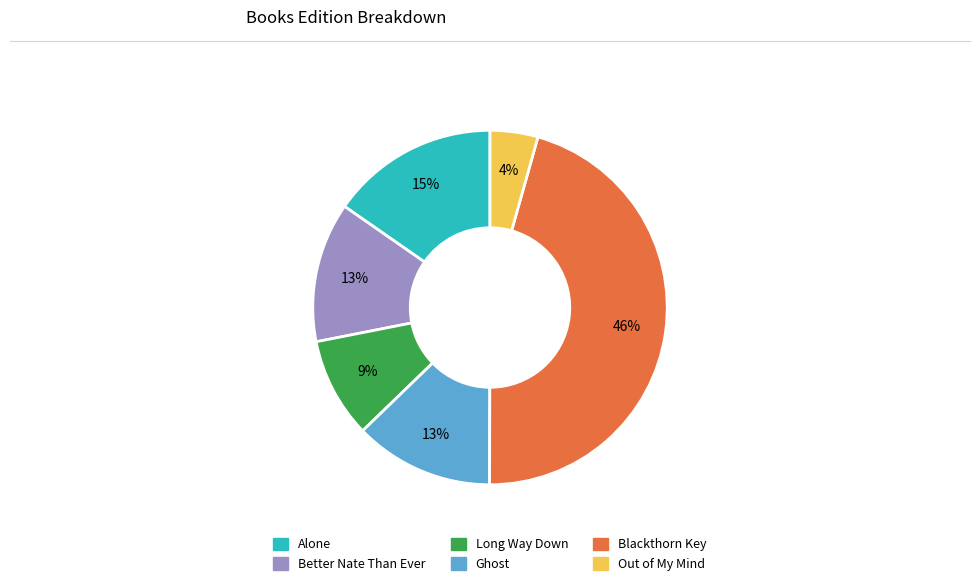

How many slices are in this pie chart?

6